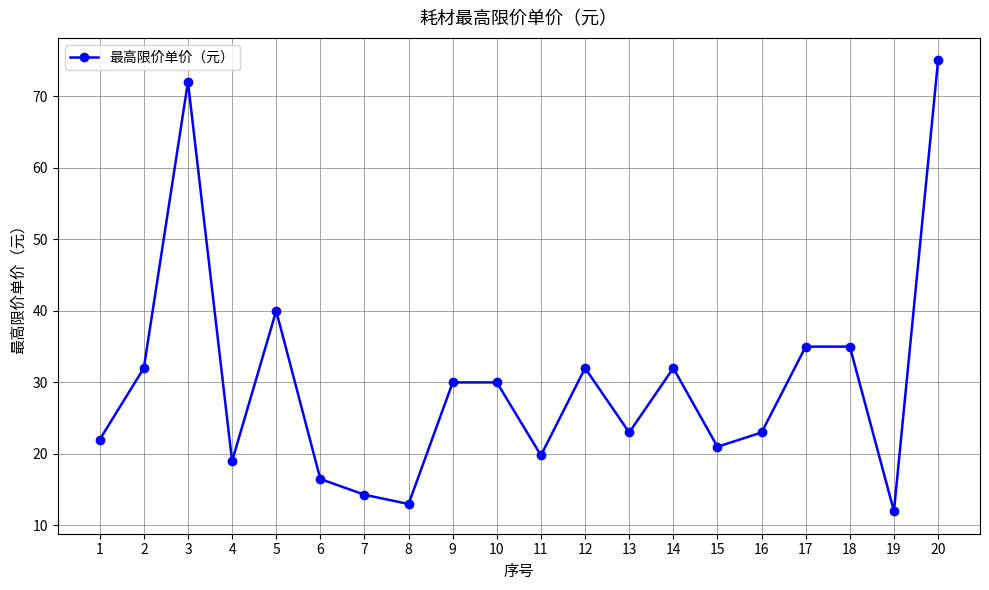

The value at 7 is 7.7. True or false?

False